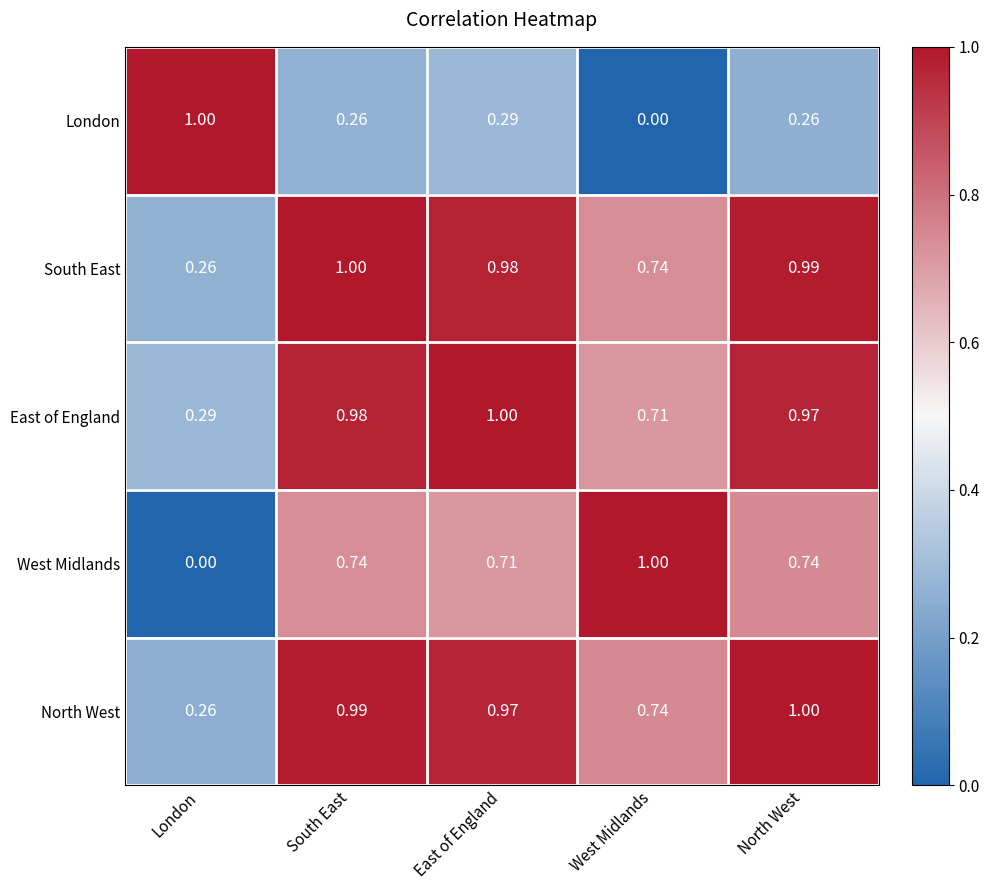

At which label is South East closest to 0?

London